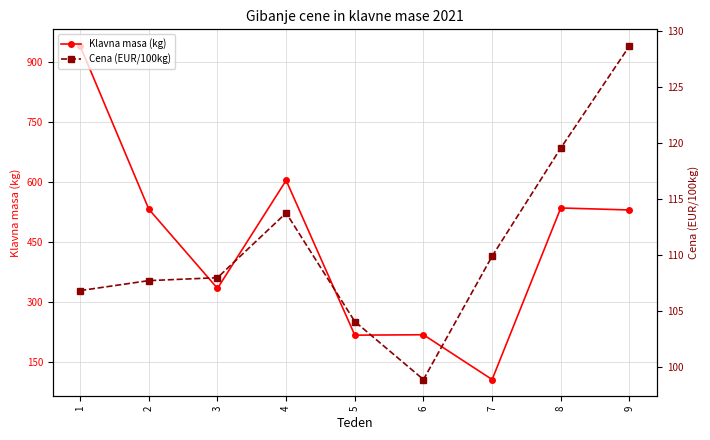

True or false: Cena (EUR/100kg) and Klavna masa (kg) cross at least once.

True